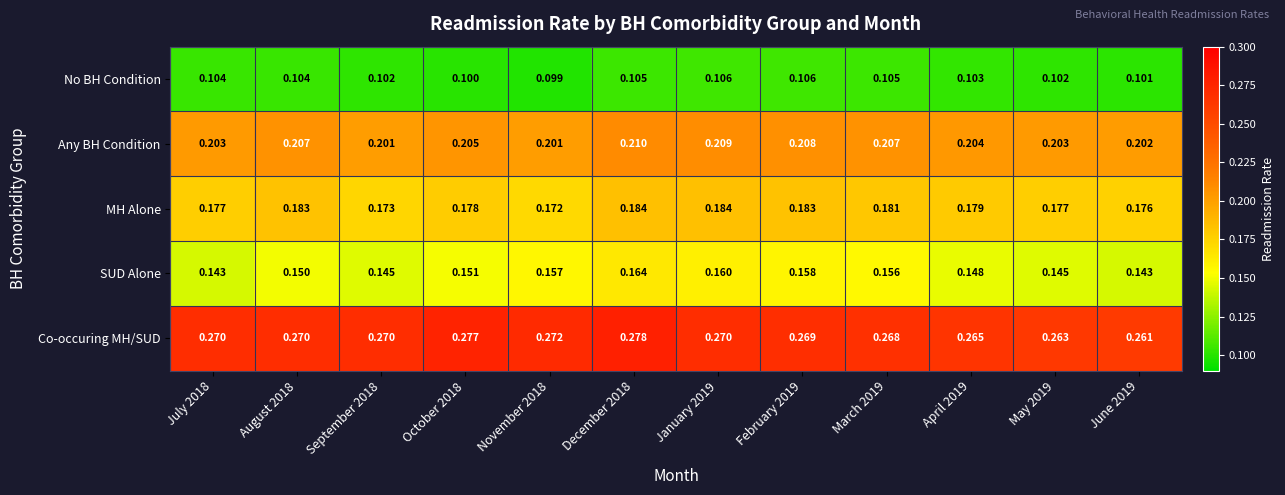

Which series has the largest total across all categories?

Co-occuring MH/SUD